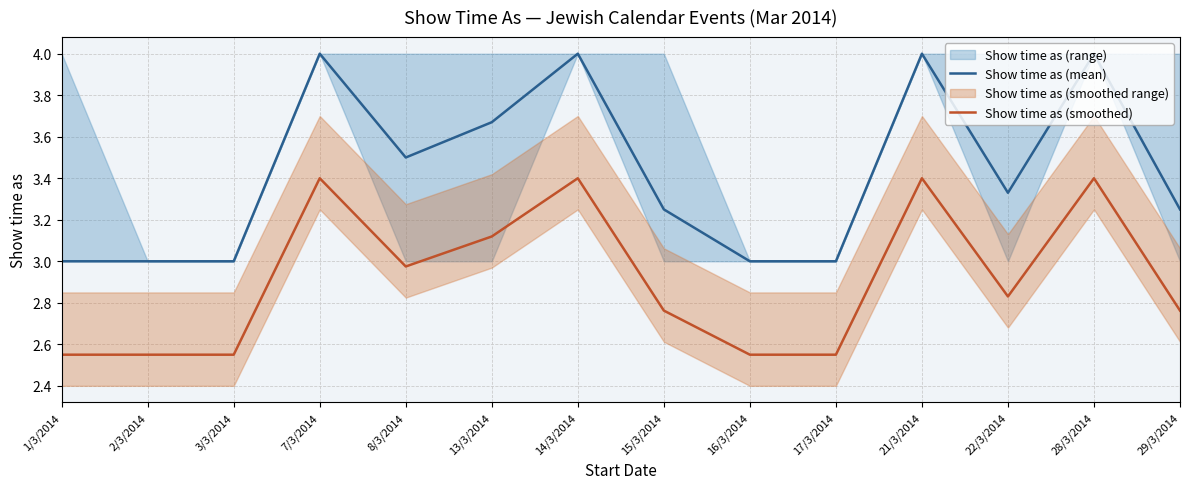

At which category does Show time as (mean) reach its first local valley?

8/3/2014